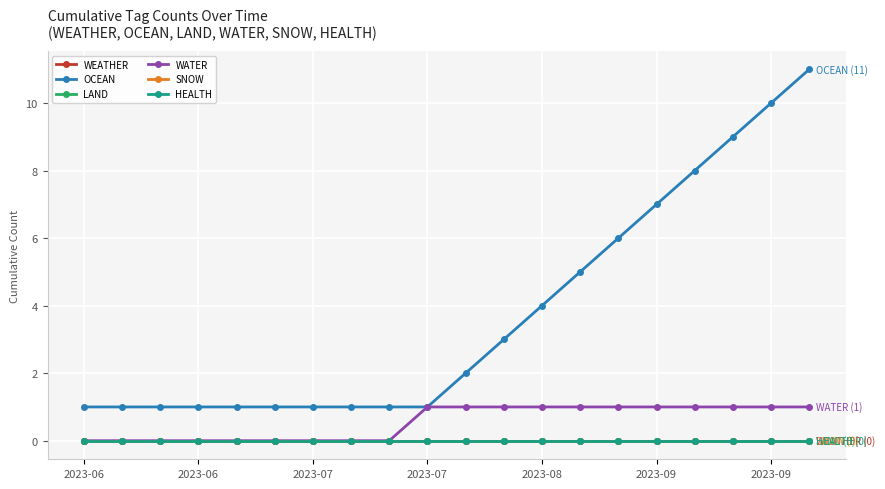

Is this an area chart (filled region under the line)?

No